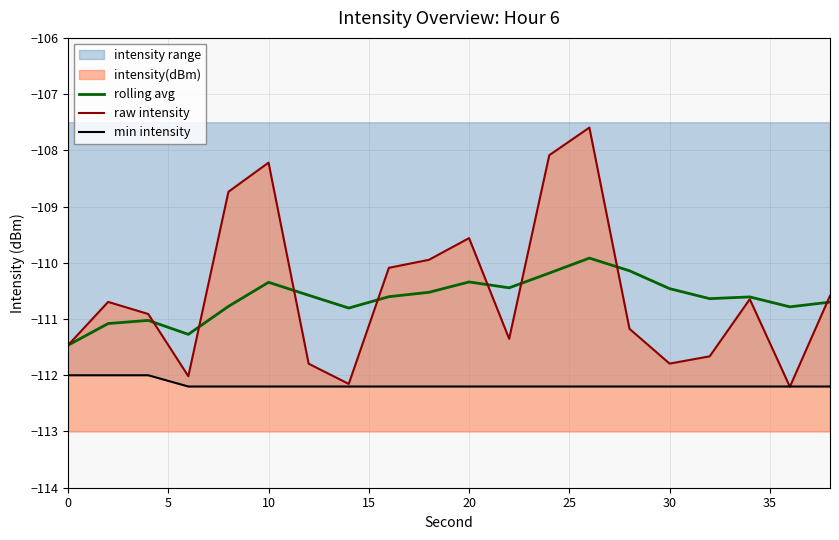

True or false: min intensity has a value of -61.9 at 20.

False